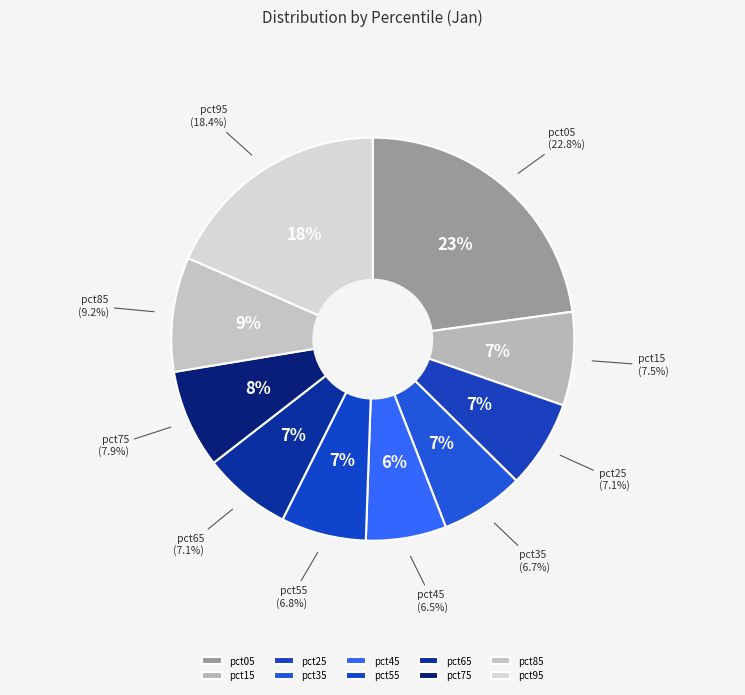

To the nearest percent, what portion does pct05 represent?

23%